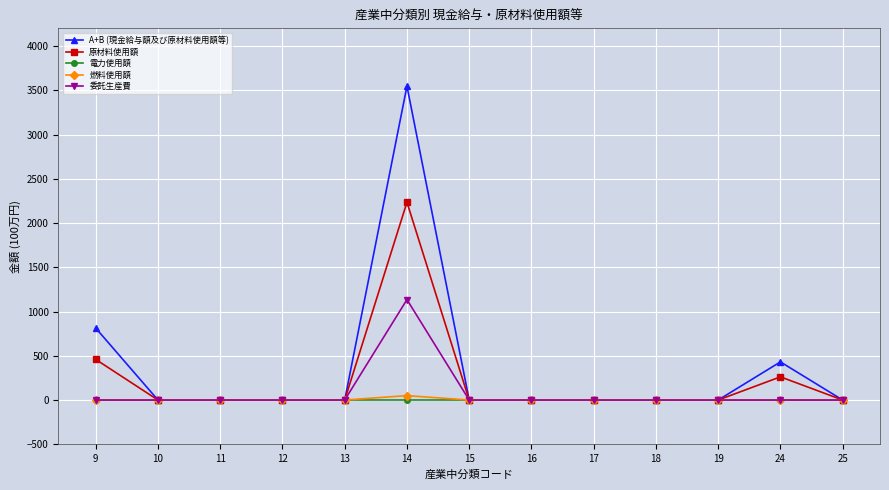

Which series has the largest range (max minus min)?

A+B (現金給与額及び原材料使用額等)